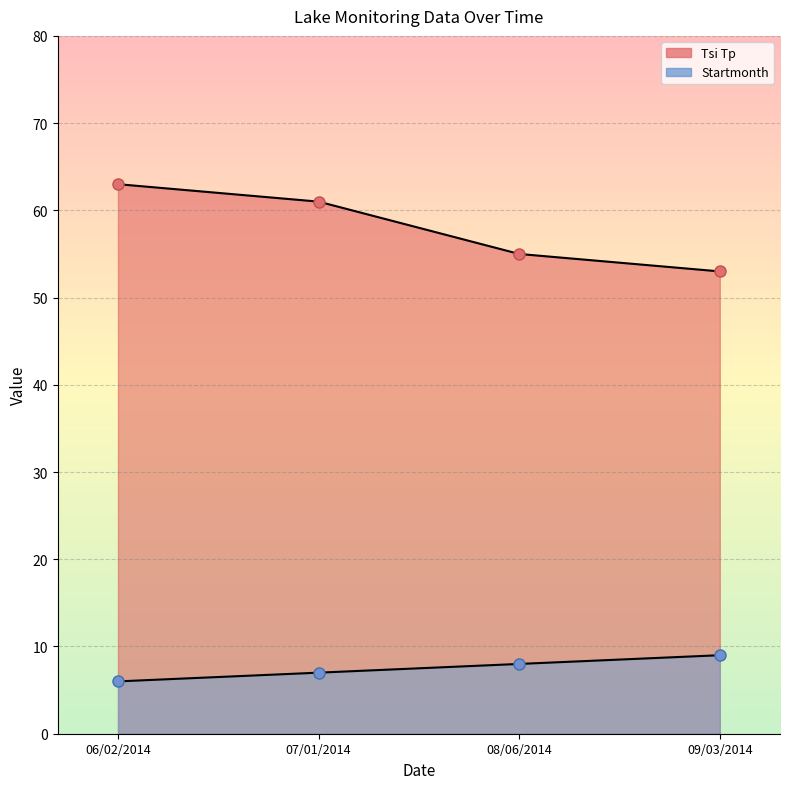

Reading right to left, list all the values displayed in this chart.

Tsi Tp: 09/03/2014=53	08/06/2014=55	07/01/2014=61	06/02/2014=63
Startmonth: 09/03/2014=9	08/06/2014=8	07/01/2014=7	06/02/2014=6